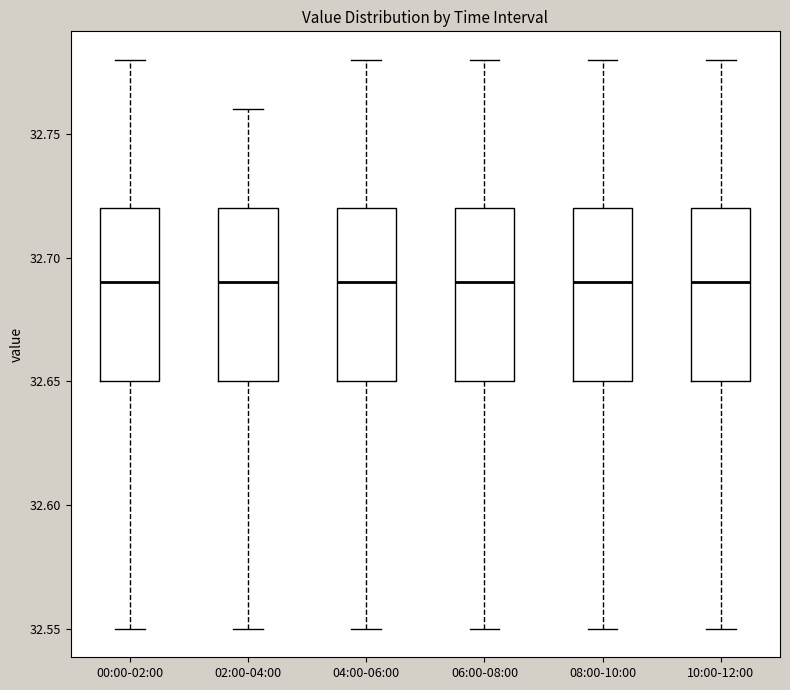

Reading left to right, read every box against the y-axis: the position of its median line, the range the box covers, and the ends of its whiskers. The values are not printed on the chart, so give them approximately, as read against the axis.

00:00-02:00: median 32.69, box 32.65 to 32.72, whiskers 32.55 to 32.78
02:00-04:00: median 32.69, box 32.65 to 32.72, whiskers 32.55 to 32.76
04:00-06:00: median 32.69, box 32.65 to 32.72, whiskers 32.55 to 32.78
06:00-08:00: median 32.69, box 32.65 to 32.72, whiskers 32.55 to 32.78
08:00-10:00: median 32.69, box 32.65 to 32.72, whiskers 32.55 to 32.78
10:00-12:00: median 32.69, box 32.65 to 32.72, whiskers 32.55 to 32.78